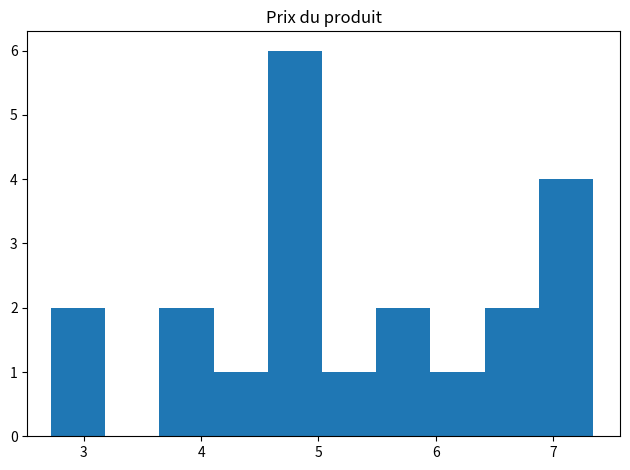

Reading left to right, transcribe this chart: for each bar, give the range it covers on the x-axis and its height. Neither the bar edges nor the heights are printed on the chart, so give them approximately, as read against the axes.

2.7 to 3.2: 2
3.2 to 3.6: 0
3.6 to 4.1: 2
4.1 to 4.6: 1
4.6 to 5.0: 6
5.0 to 5.5: 1
5.5 to 6.0: 2
6.0 to 6.4: 1
6.4 to 6.9: 2
6.9 to 7.3: 4